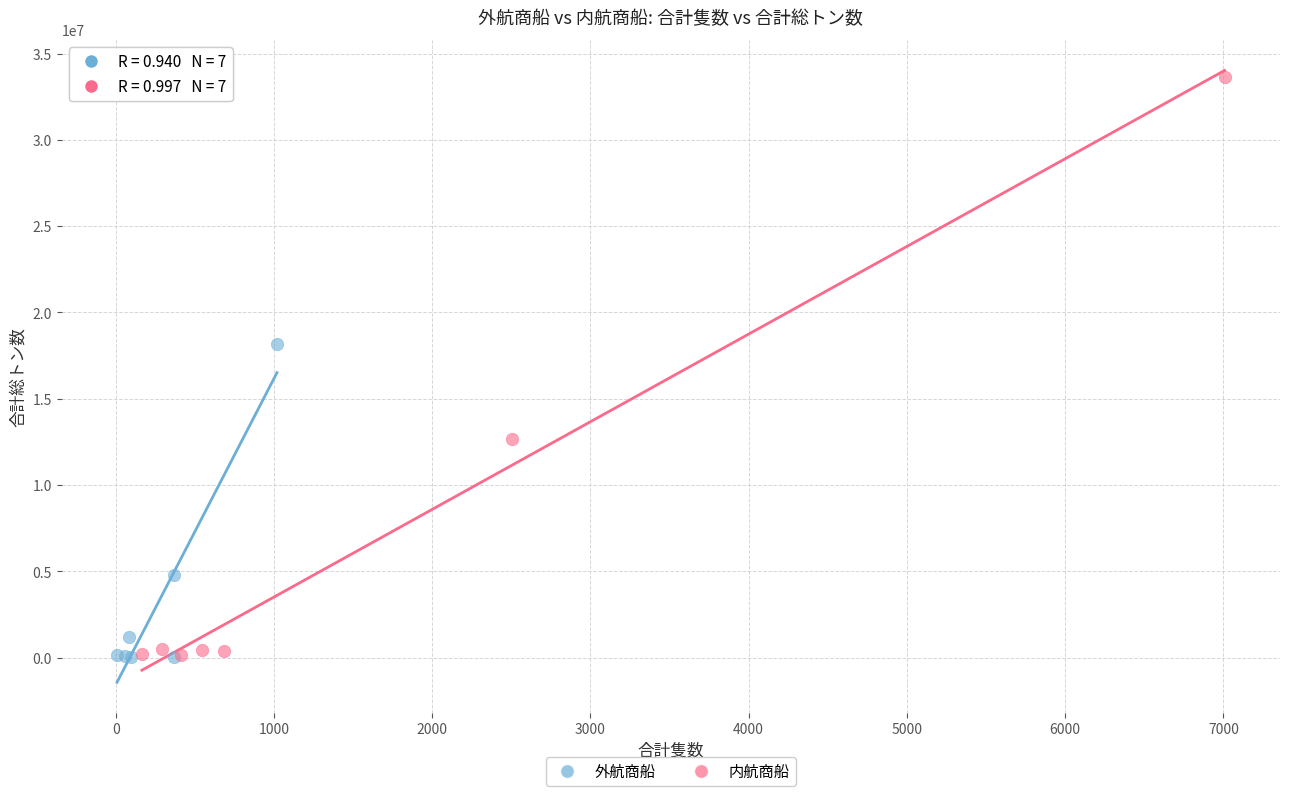

What are all the series names shown in the legend?

外航商船, 内航商船